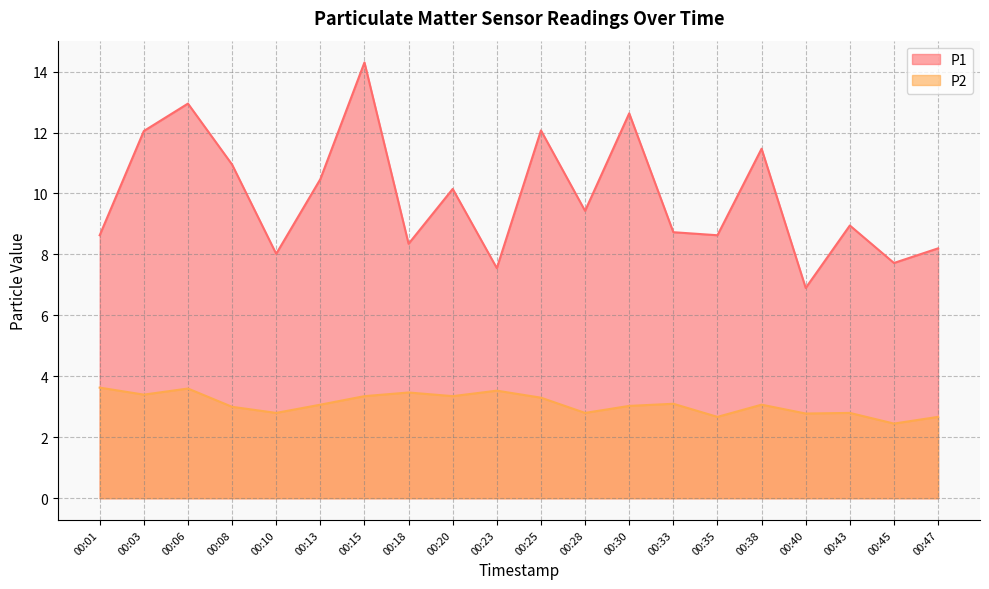

What is the difference between the P1 values at 00:01 and 00:15?

5.7